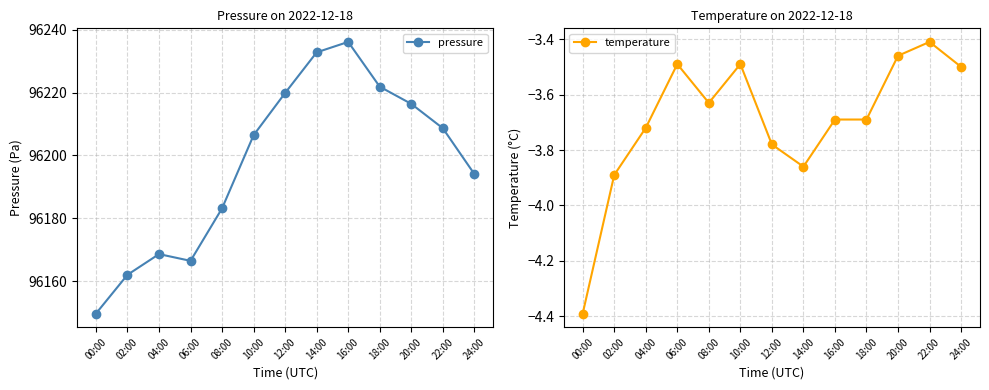

How many data points does each series have?

13